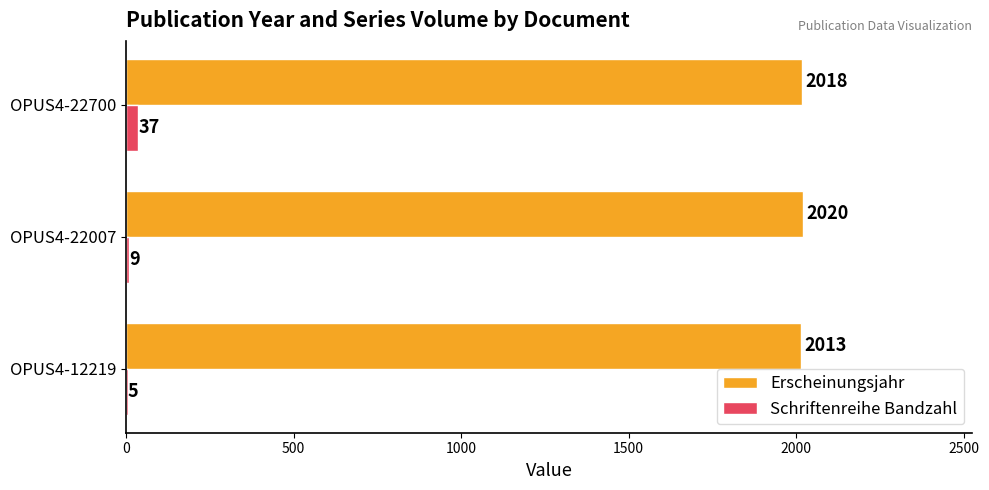

Count the Erscheinungsjahr values in the range 2013 to 2020.

3